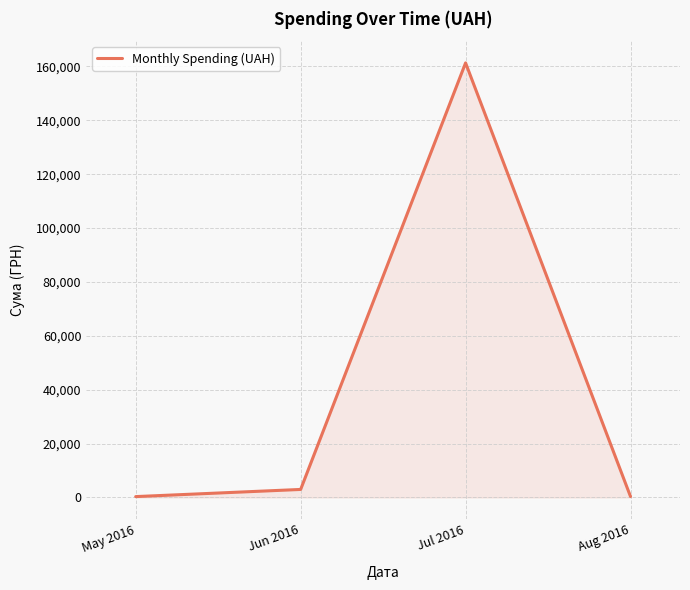

Does the chart display data point markers on the line(s)?

No